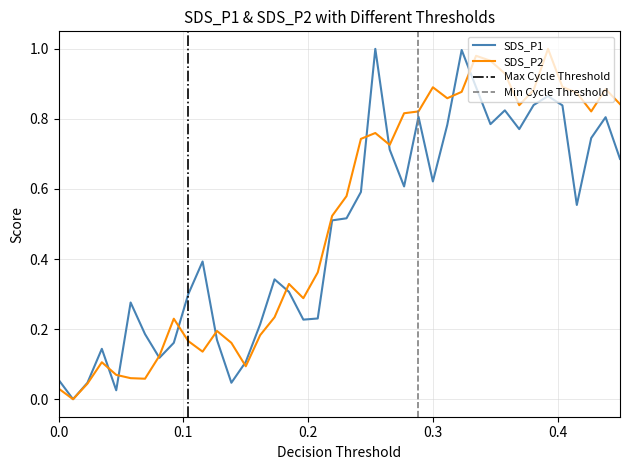

How many data points does each series have?

40